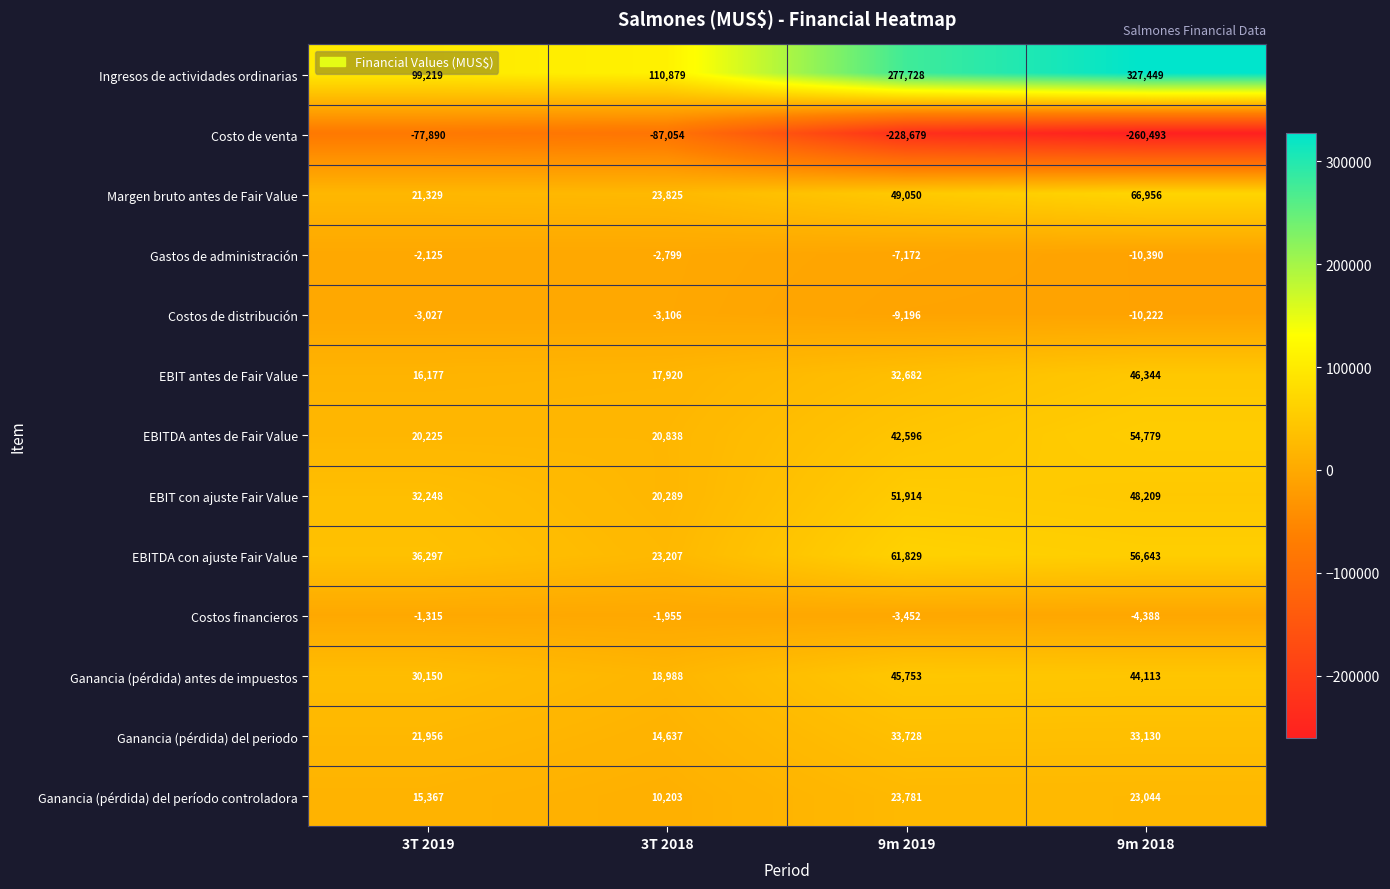

Read the EBIT antes de Fair Value value at 3T 2018, to the nearest 10.

17920